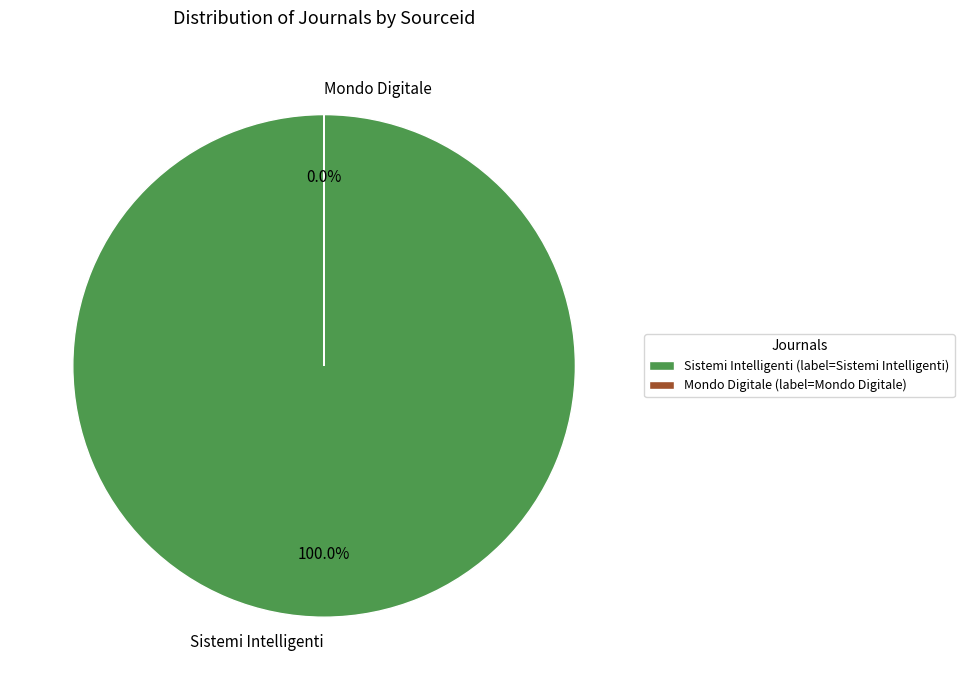

Between Mondo Digitale and Sistemi Intelligenti, which is larger?

Sistemi Intelligenti